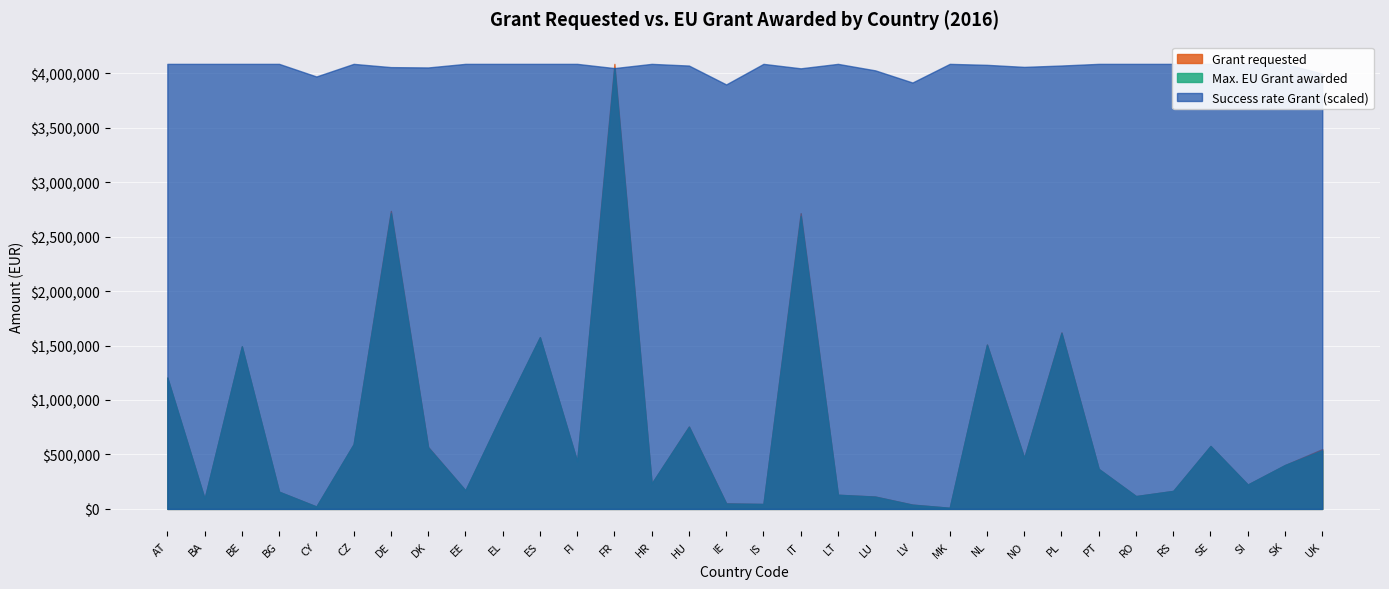

At which category does Max. EU Grant awarded reach its first local peak?

BE